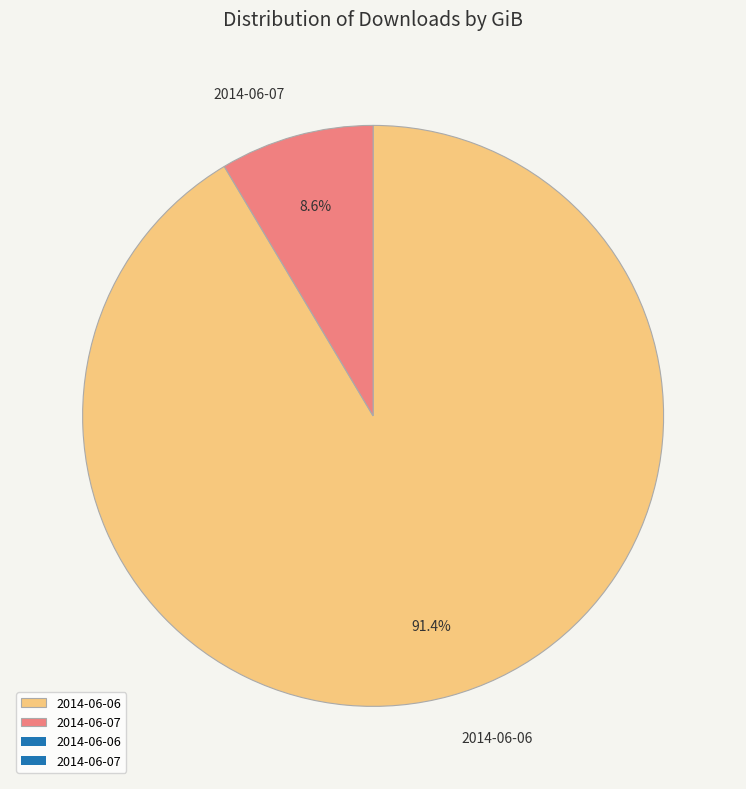

Combined, what portion of the pie is 2014-06-06 and 2014-06-07?

100.0%